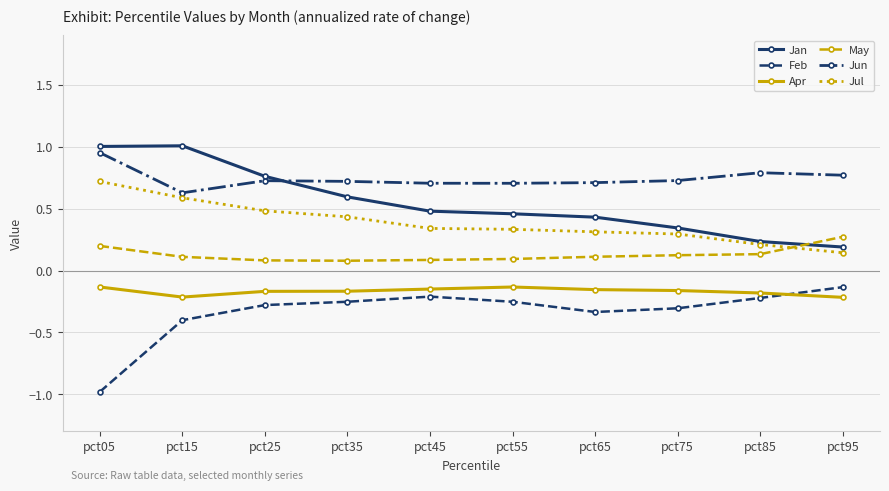

What is the value of the Jul point at the 1st from the left?

0.7